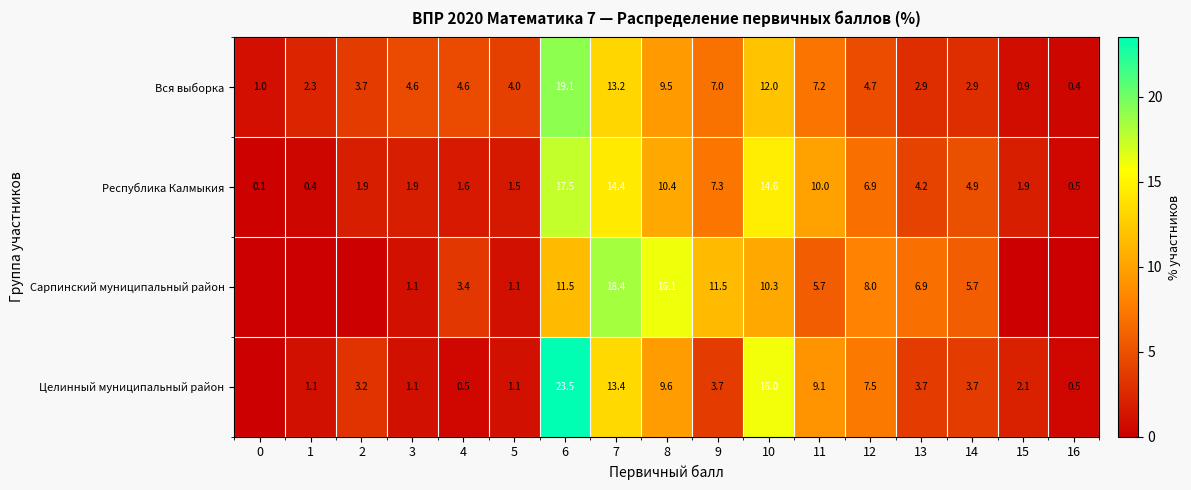

Which has a higher value, 16 or 13?

13